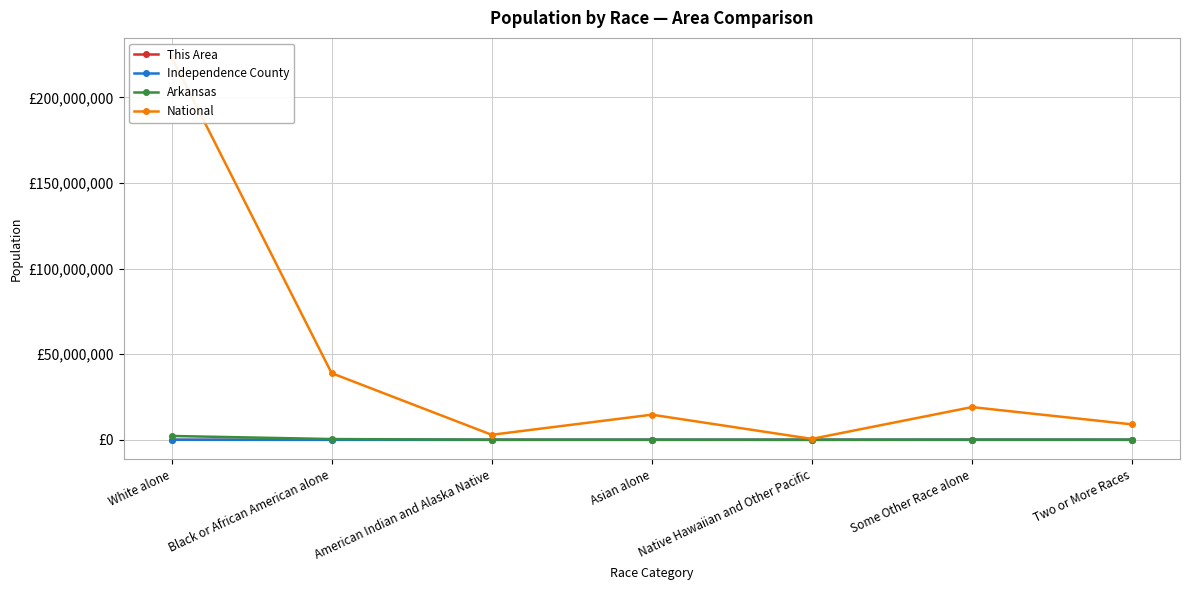

The value of This Area at Asian alone is 0. True or false?

True